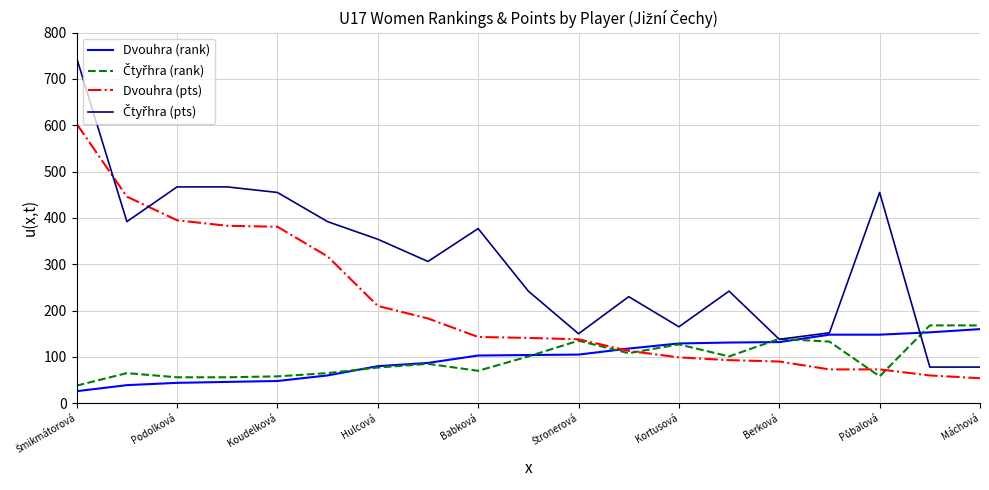

What is the highest value of the Dvouhra (rank) series?

160